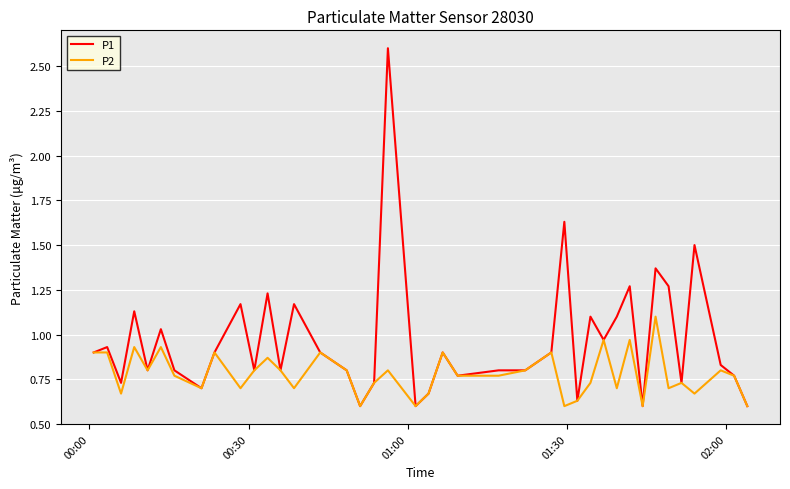

What is the greatest value displayed?

2.6